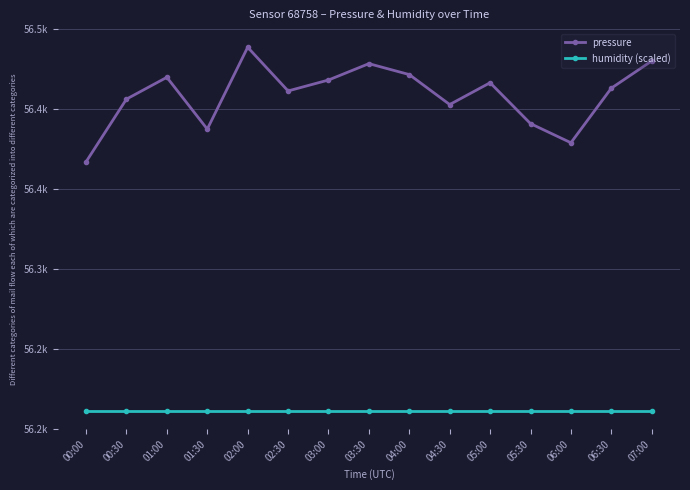

Which label corresponds to the largest value in the chart?

02:00